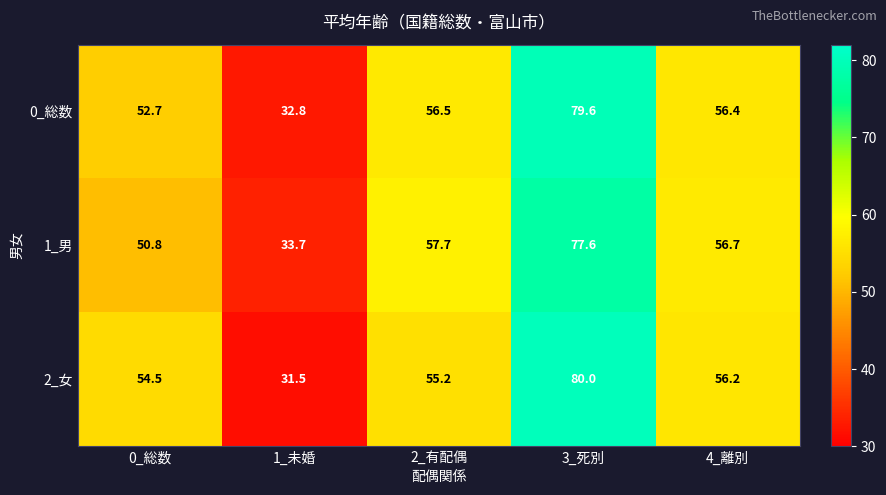

Read the 2_女 value at 1_未婚.

31.5